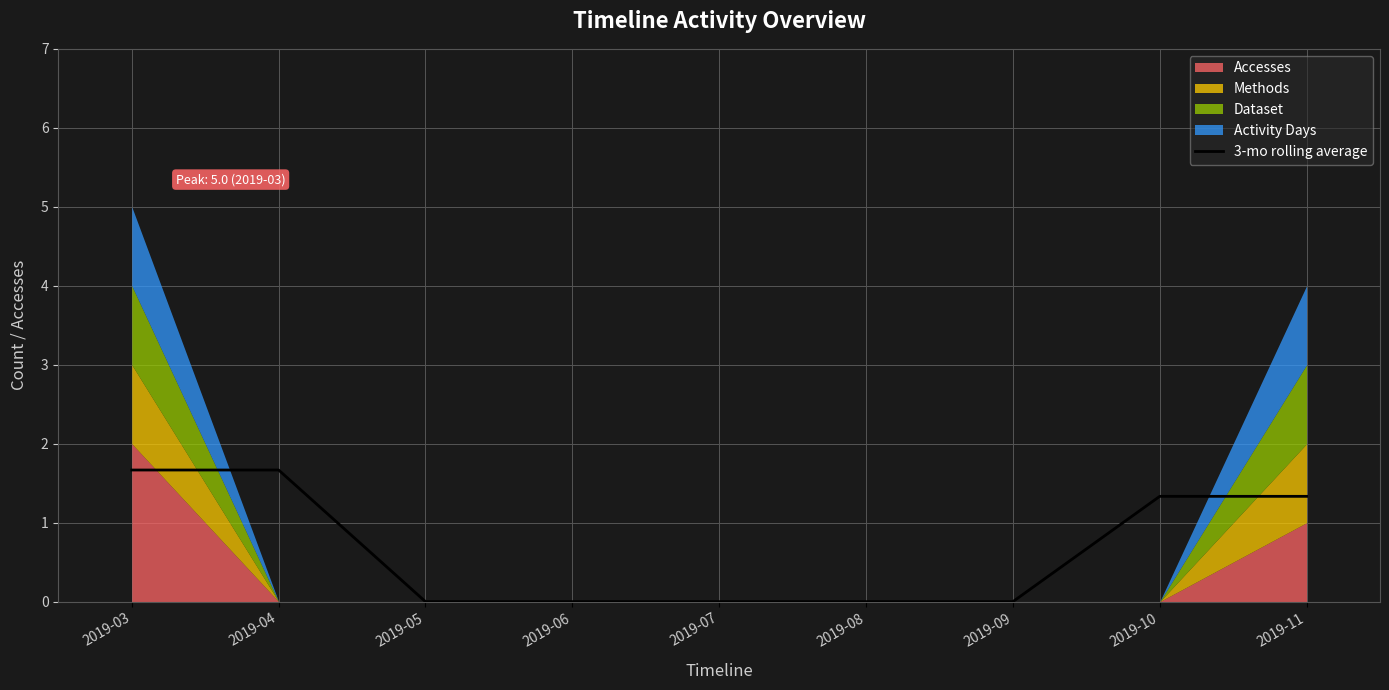

Which category has the lowest value across all series?

2019-05